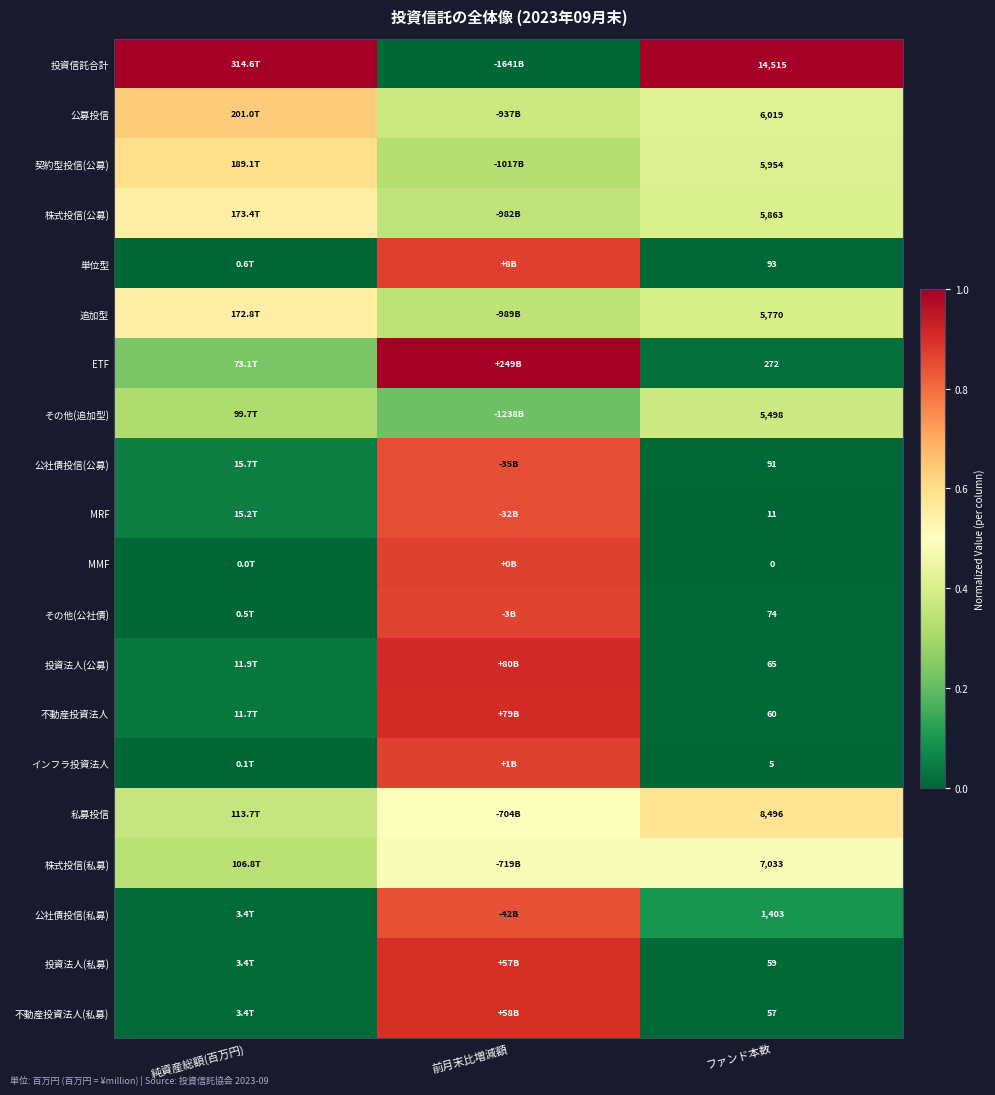

What is the total value across all series at 純資産総額(百万円)?

4.8